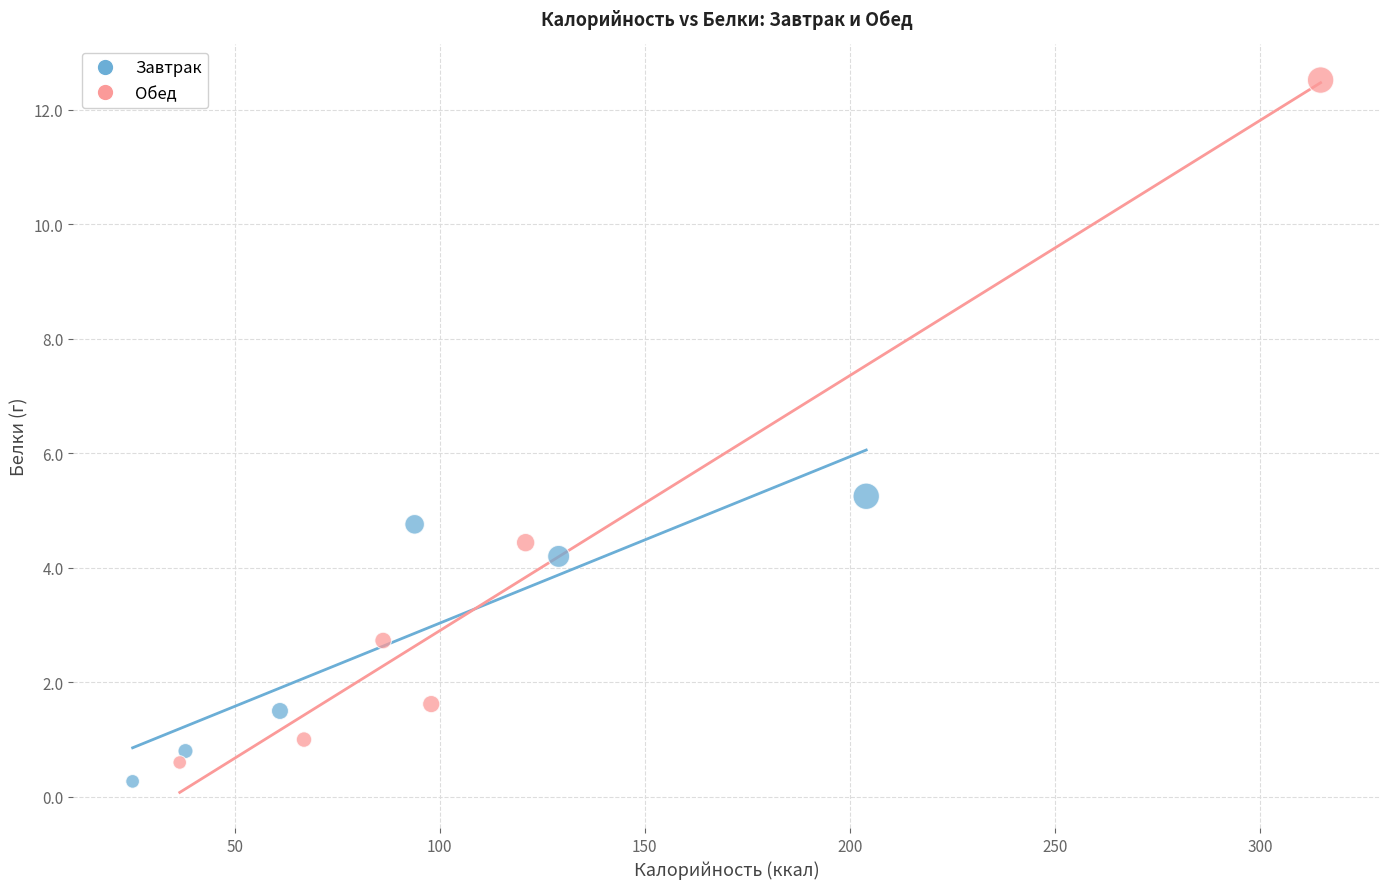

Which series reaches the minimum Y coordinate?

Завтрак